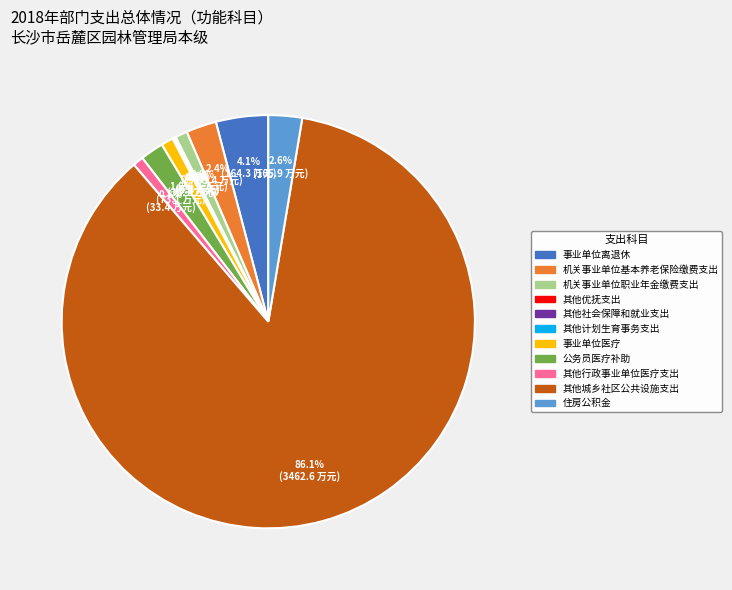

Which category has the biggest portion of the pie?

其他城乡社区公共设施支出